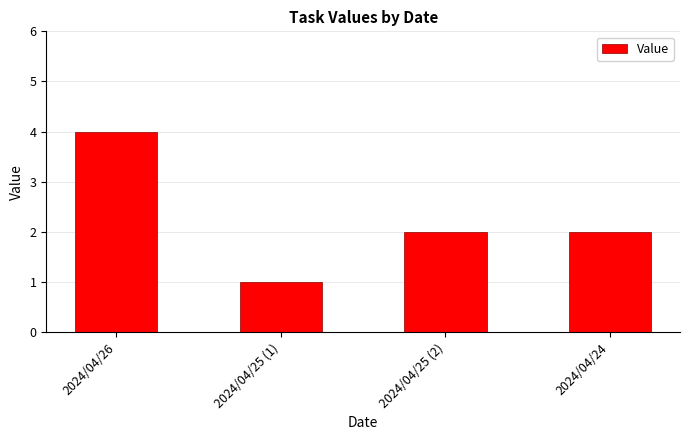

Approximately how many times larger is the value at 2024/04/25 (1) compared to 2024/04/25 (2)?

0.5